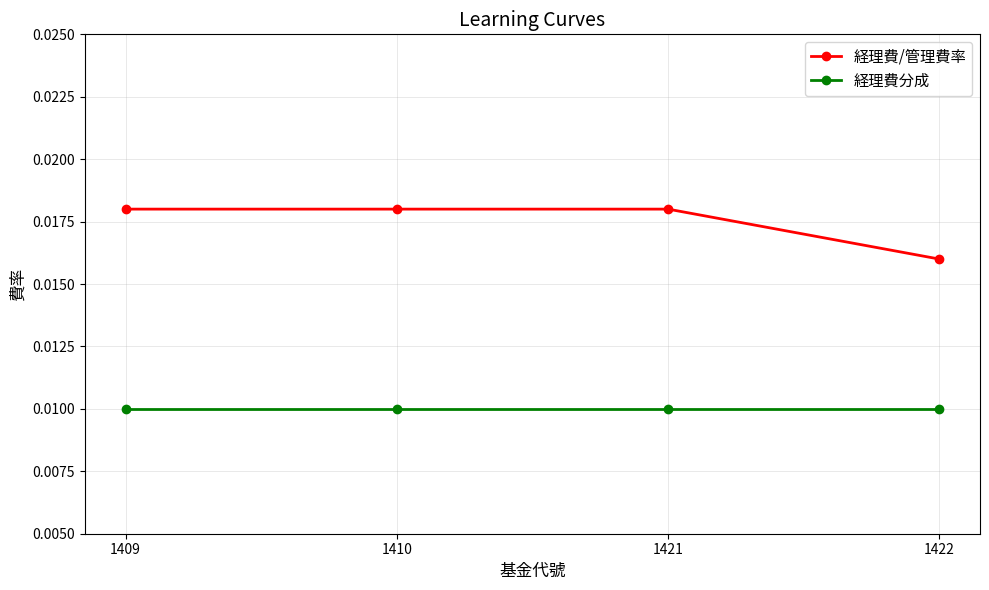

What are all the series names shown in the legend?

経理費/管理費率, 経理費分成